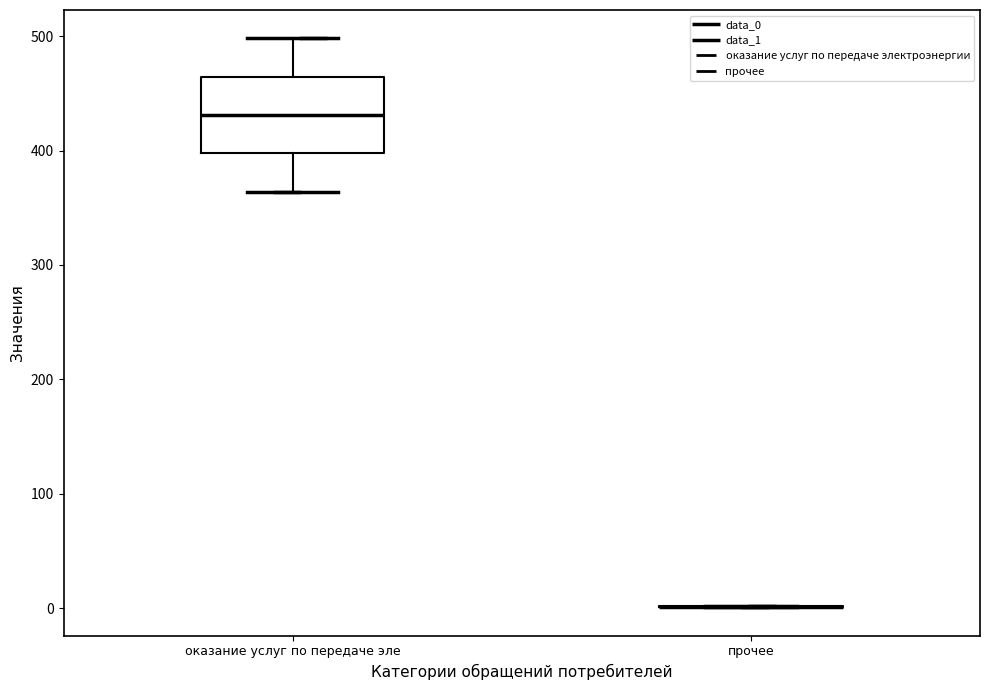

Which box is the tallest, from its lower edge to its upper edge?

оказание услуг по передаче эле